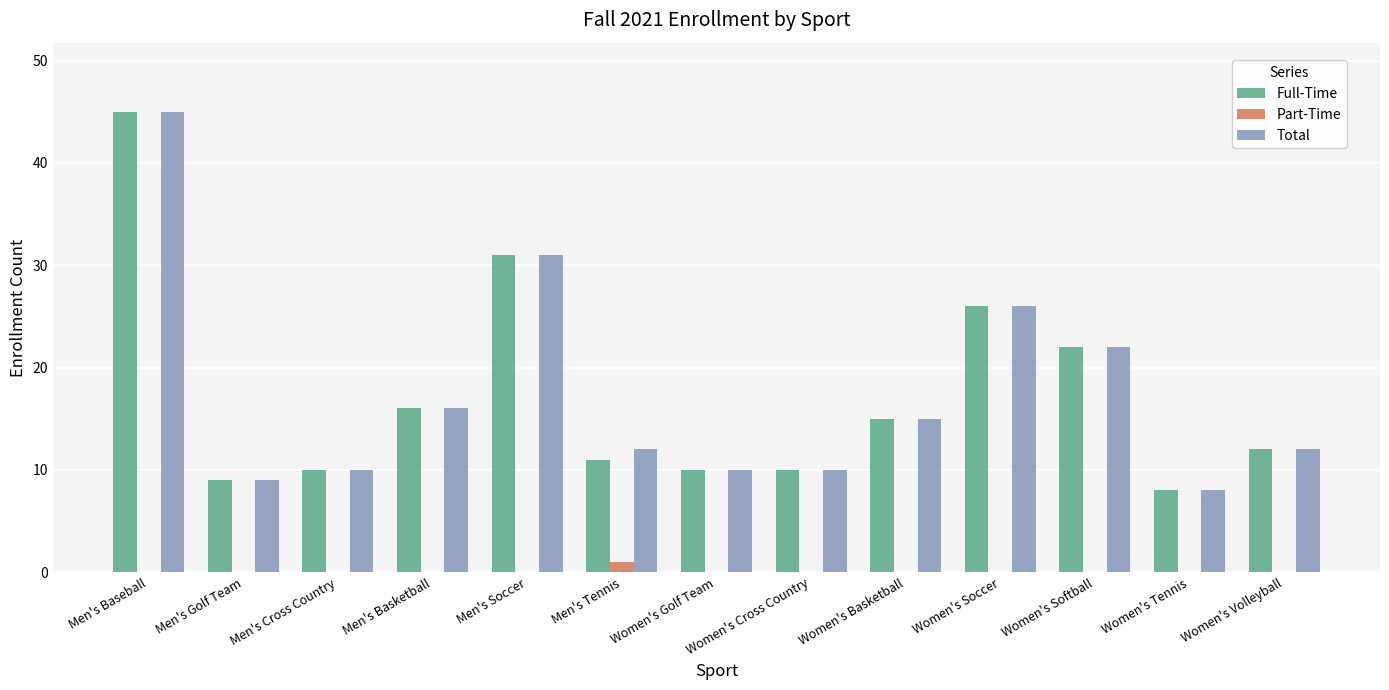

What value does the Total series have at Women's Golf Team?

10